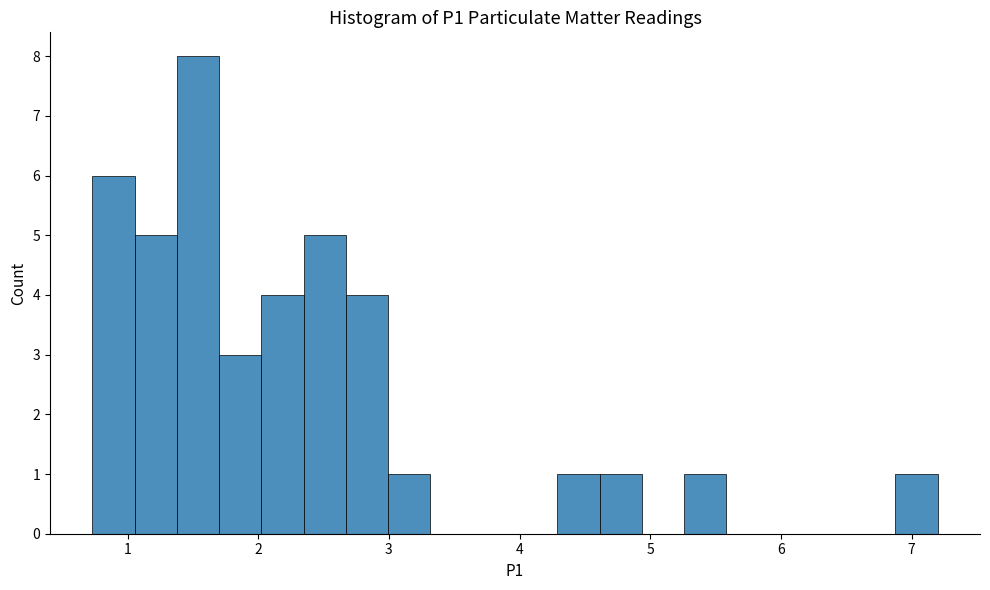

Around what value on the x-axis is the tallest bar? Give the approximate position of its centre, as read against the axis.

1.5